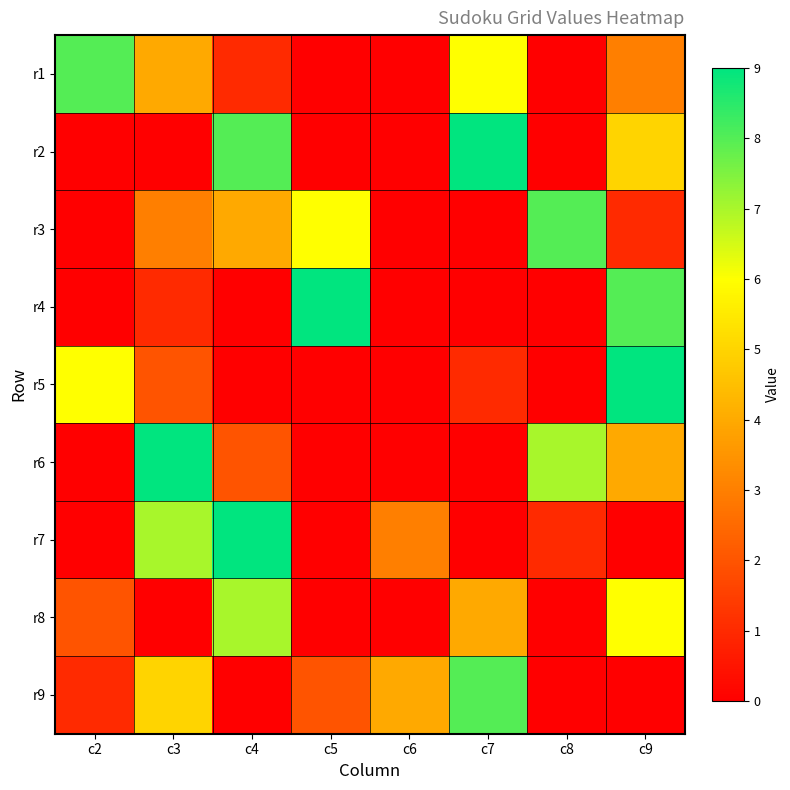

Which label corresponds to the largest value in the chart?

c7